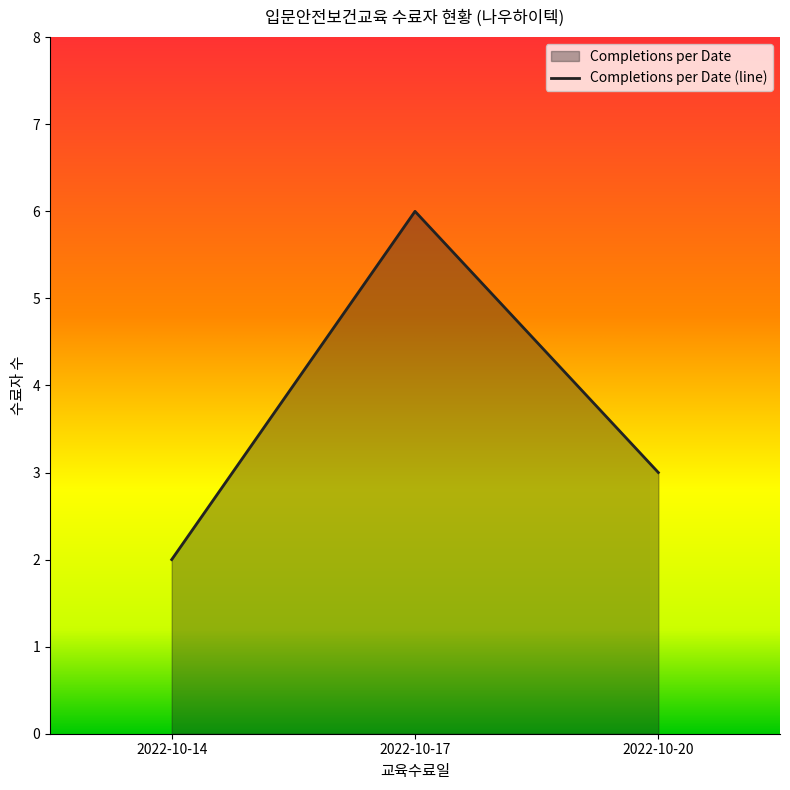

Count the number of data series in this chart.

1